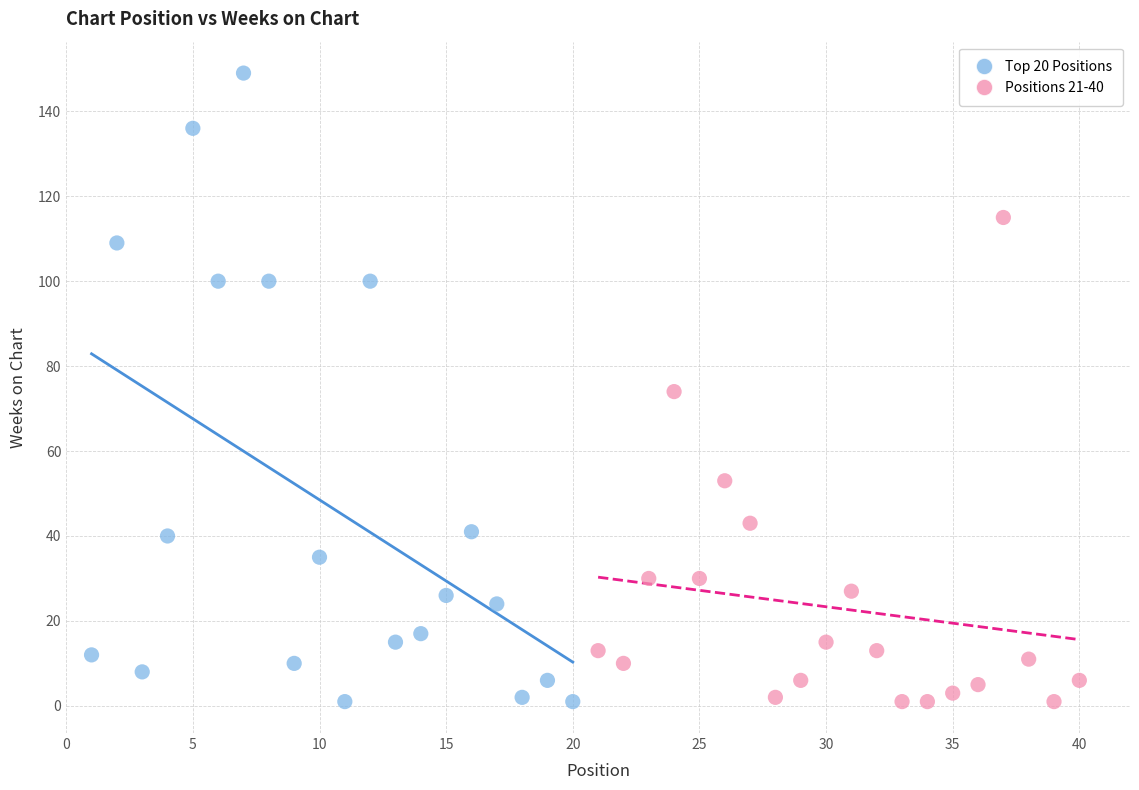

Which series has the widest spread of Y values?

Top 20 Positions